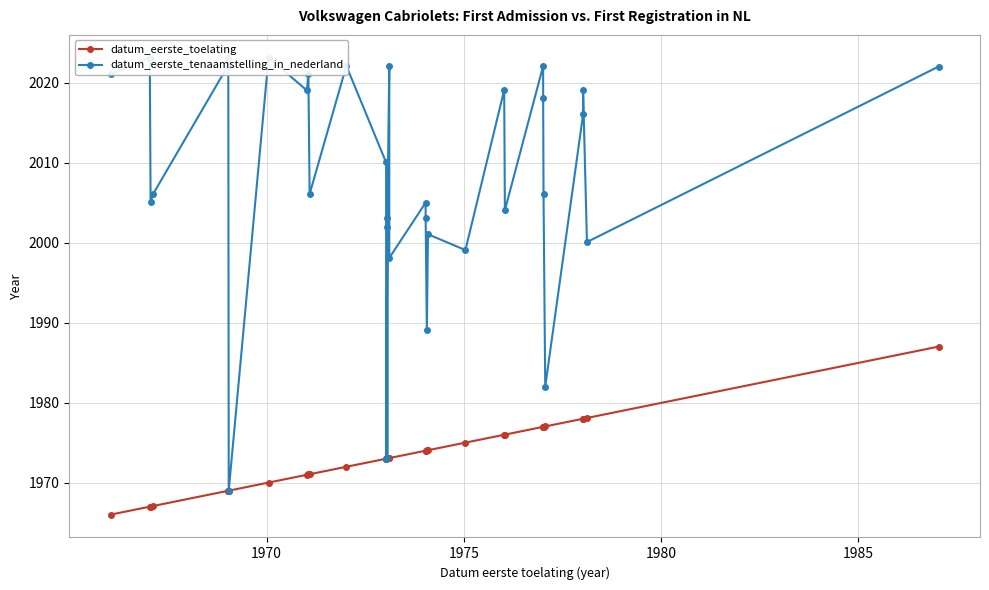

True or false: datum_eerste_tenaamstelling_in_nederland and datum_eerste_toelating cross at least once.

False